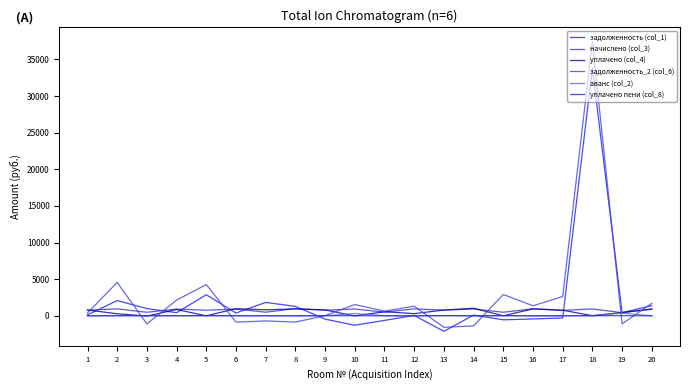

How many intersections are there between уплачено пени (col_8) and аванс (col_2)?

9